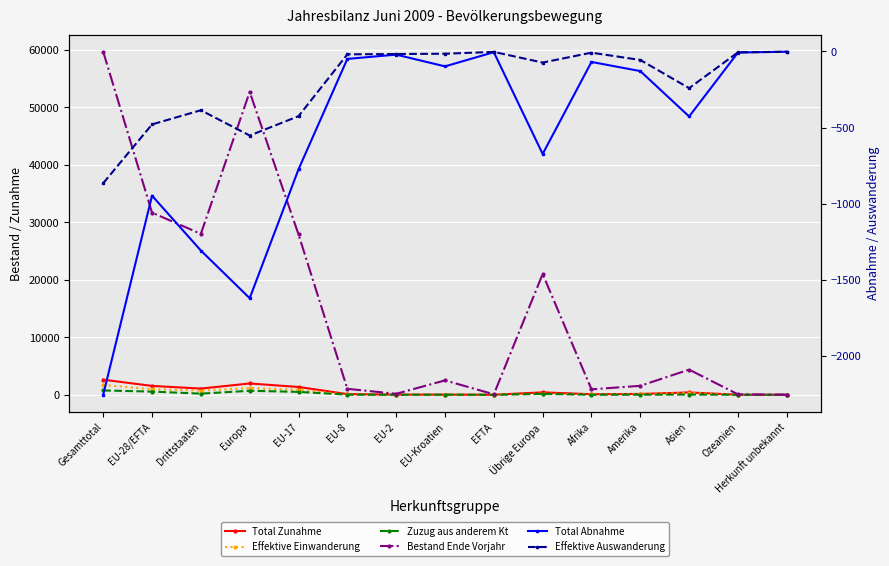

How many distinct data groups are displayed?

6